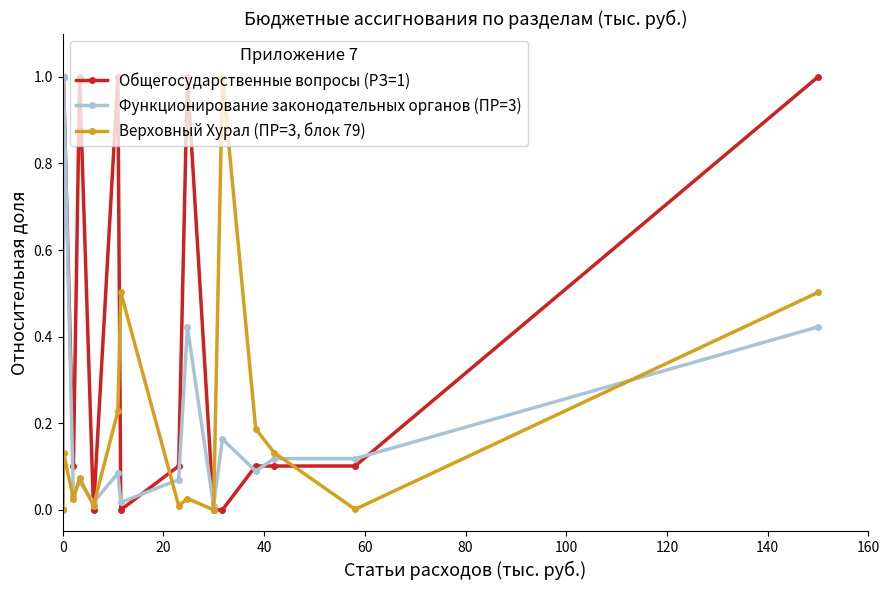

What is the greatest value displayed?

1.0